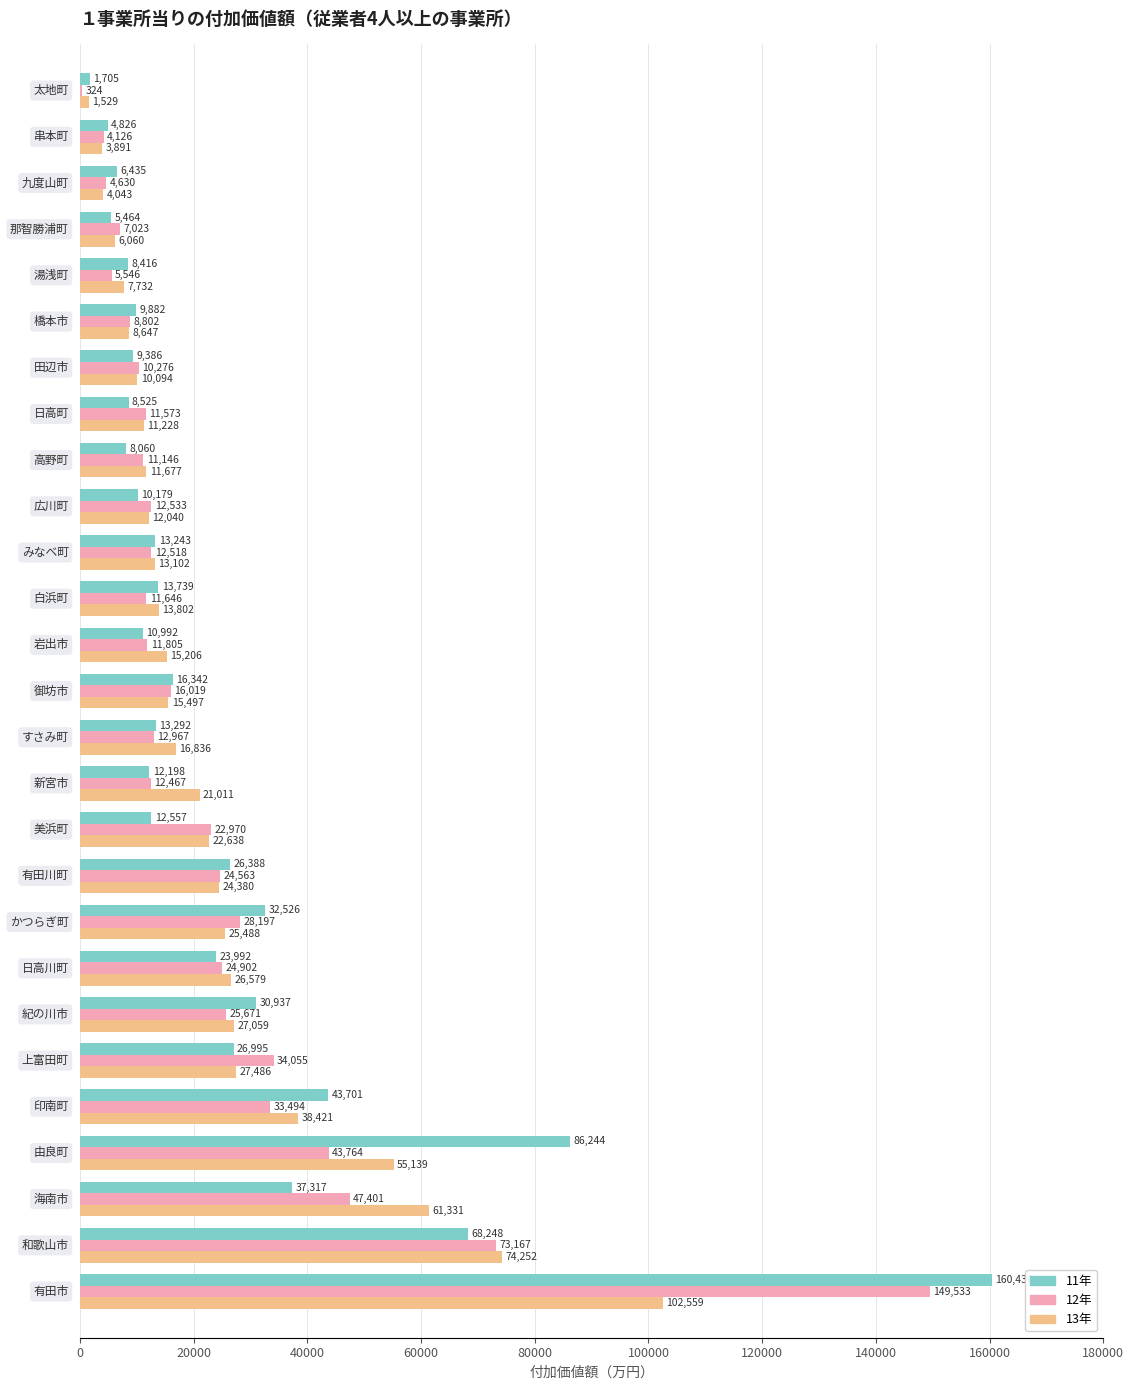

What is the maximum value shown in the chart?

160435.6